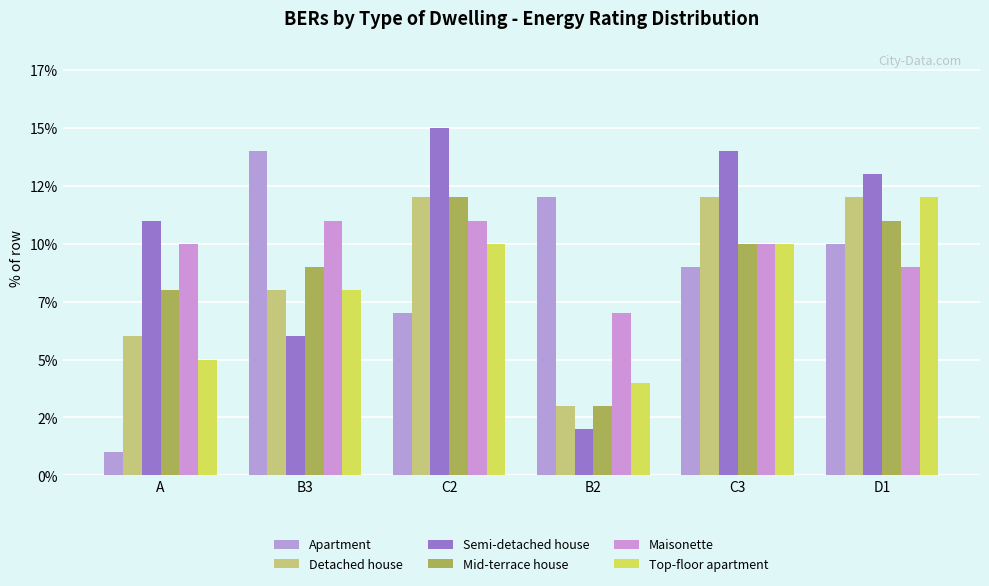

Which category has the lowest value across all series?

A